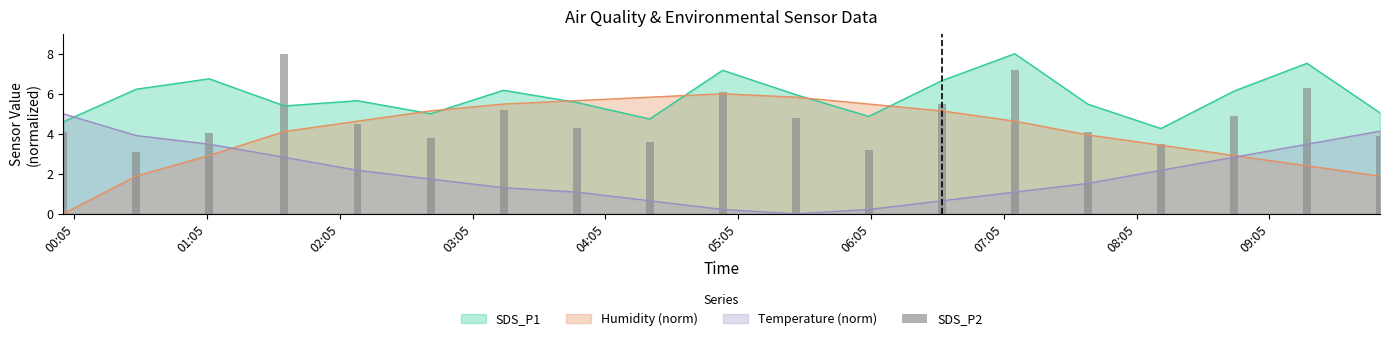

What is the sum of all values?

89.9